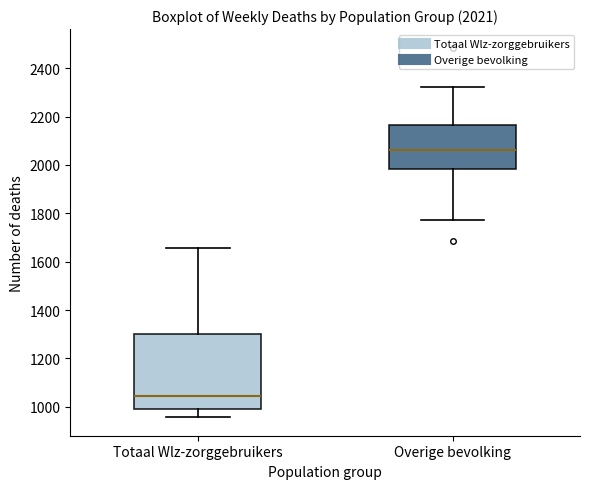

Comparing the boxes themselves (not the whiskers), which one is the tallest?

Totaal Wlz-zorggebruikers